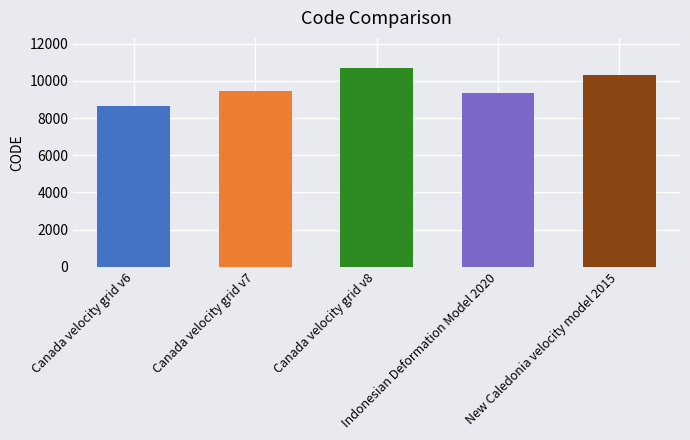

Count the number of values greater than 9483.

2